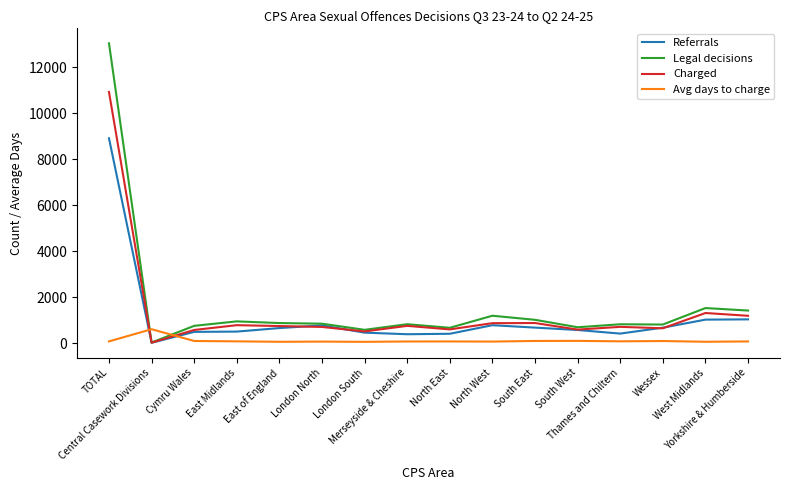

At Yorkshire & Humberside, list the series in order from largest to smallest.

Legal decisions, Charged, Referrals, Avg days to charge